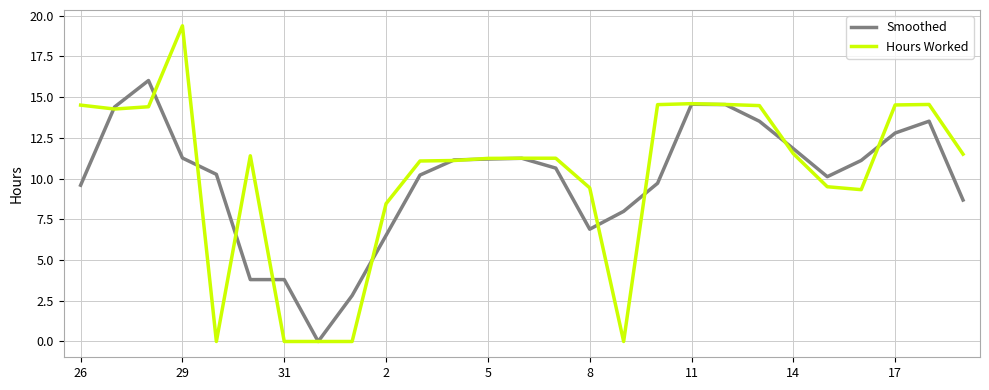

How many lines are shown in the chart?

2